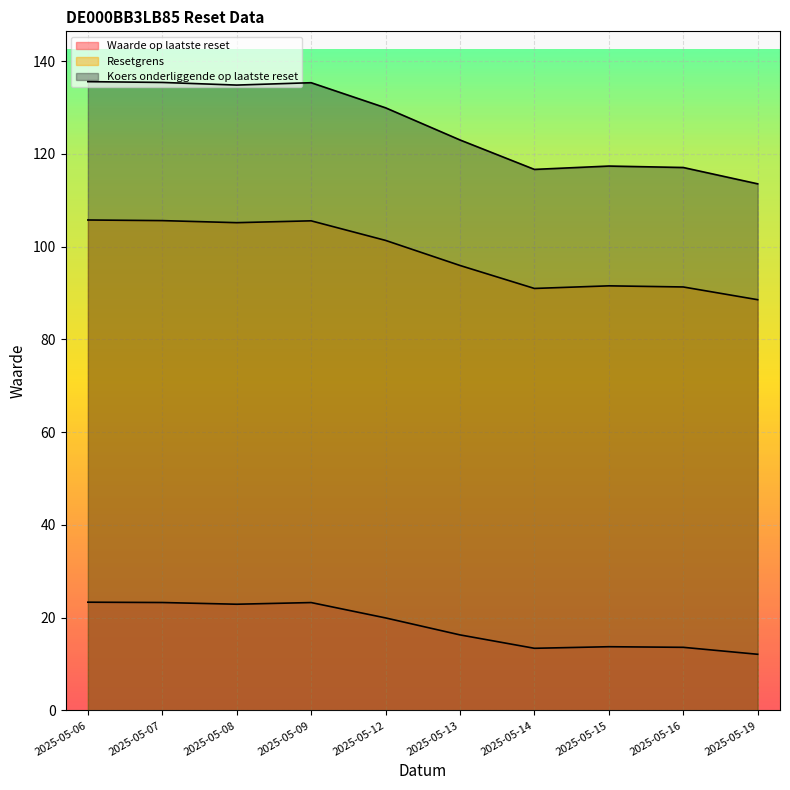

Which has a higher value, 2025-05-19 or 2025-05-13?

2025-05-13